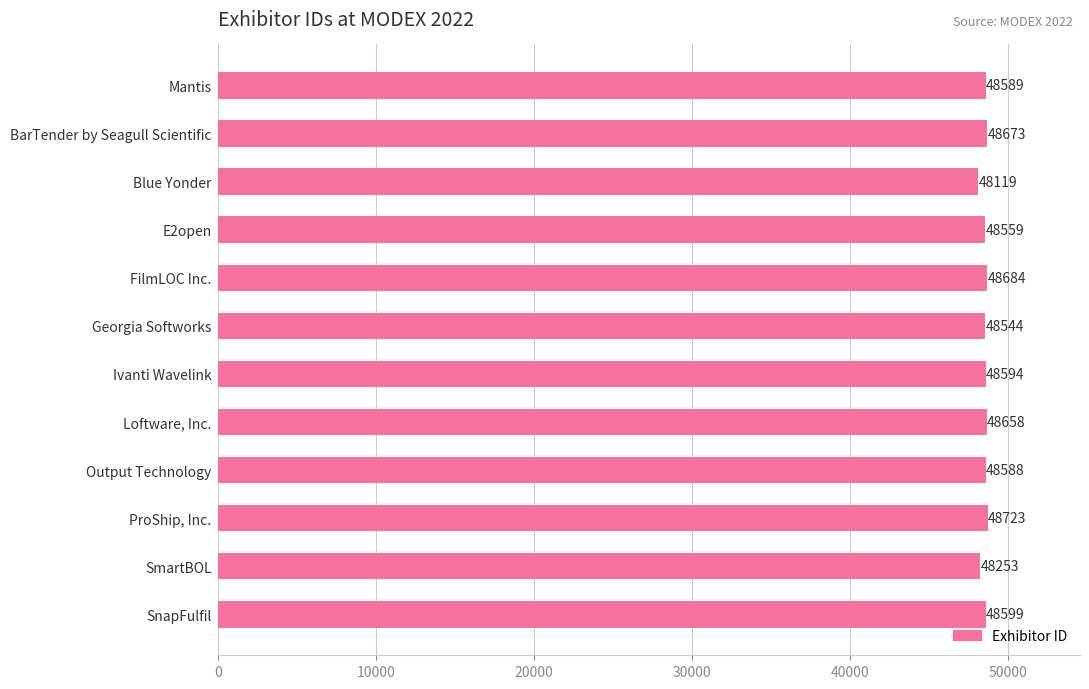

What is the difference between the maximum and minimum values?

604